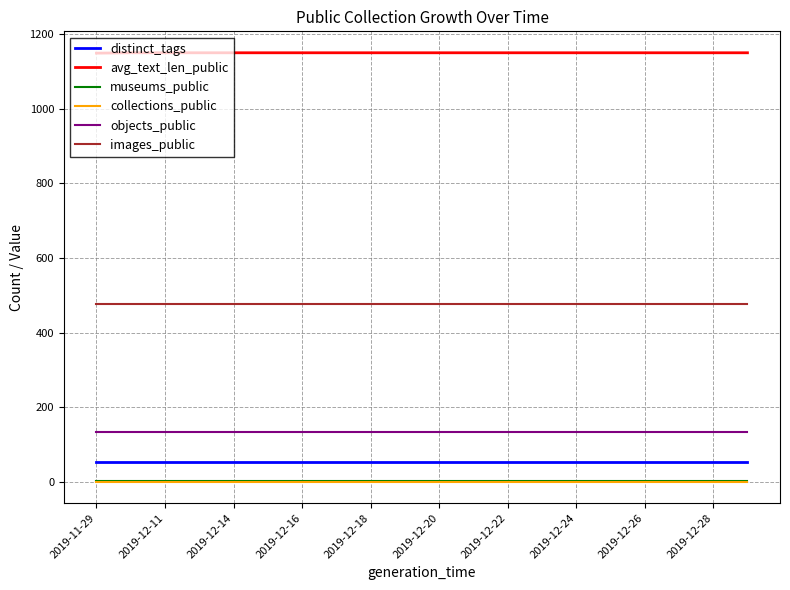

Which series has the largest total across all categories?

avg_text_len_public